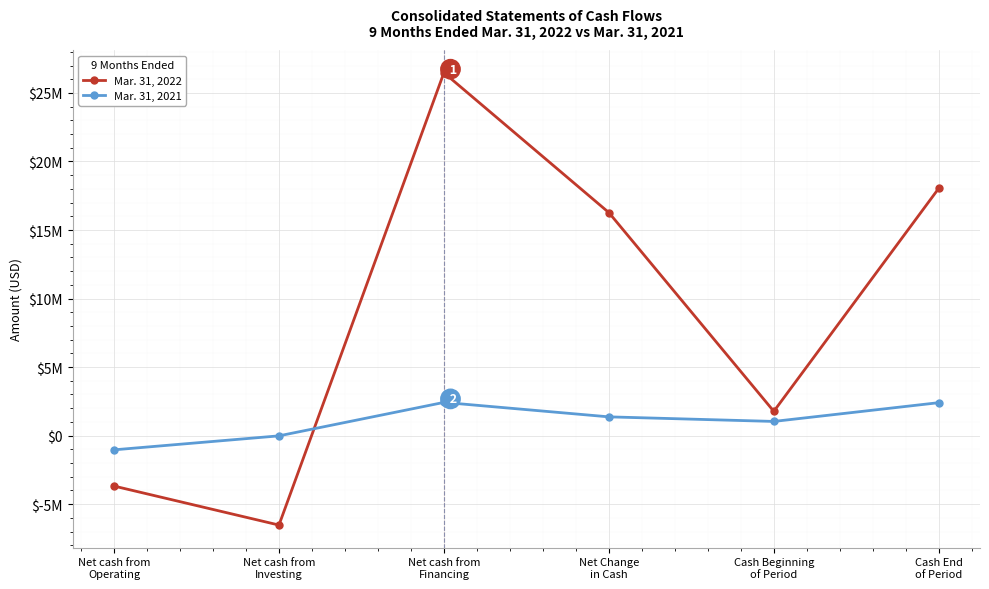

Does the chart have visible grid lines?

Yes